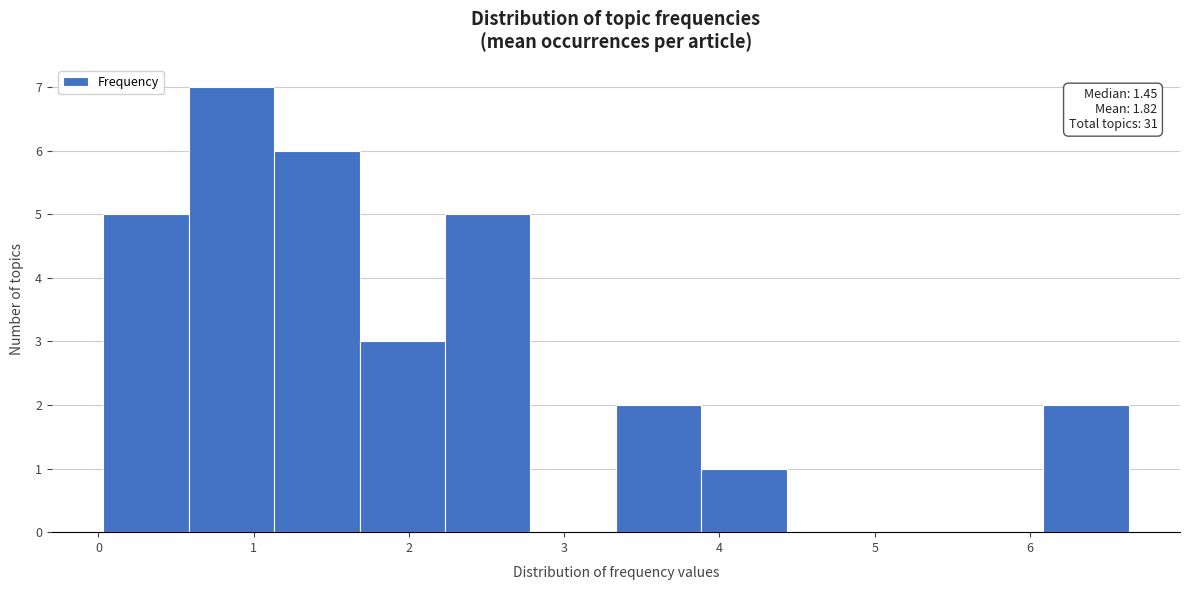

Over which range of the x-axis is the bar tallest?

0.6 to 1.1